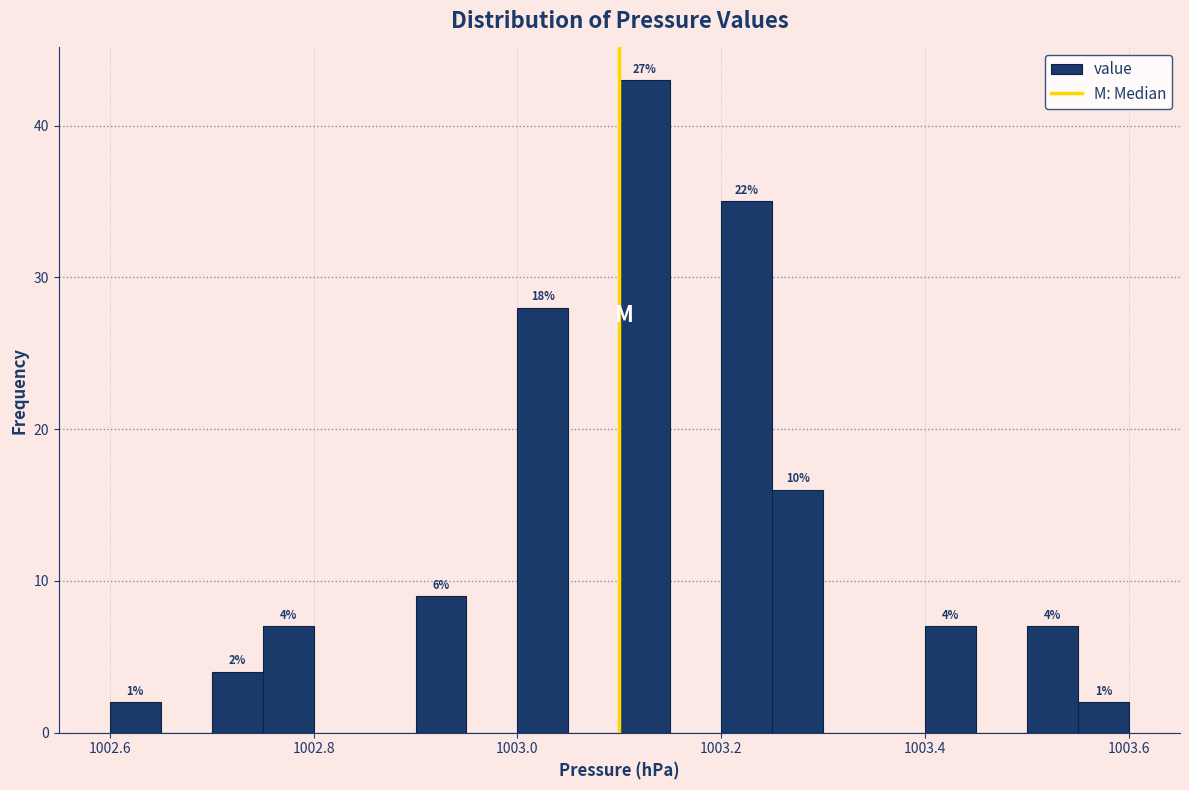

Around what value on the x-axis is the tallest bar? Give the approximate position of its centre, as read against the axis.

1003.12